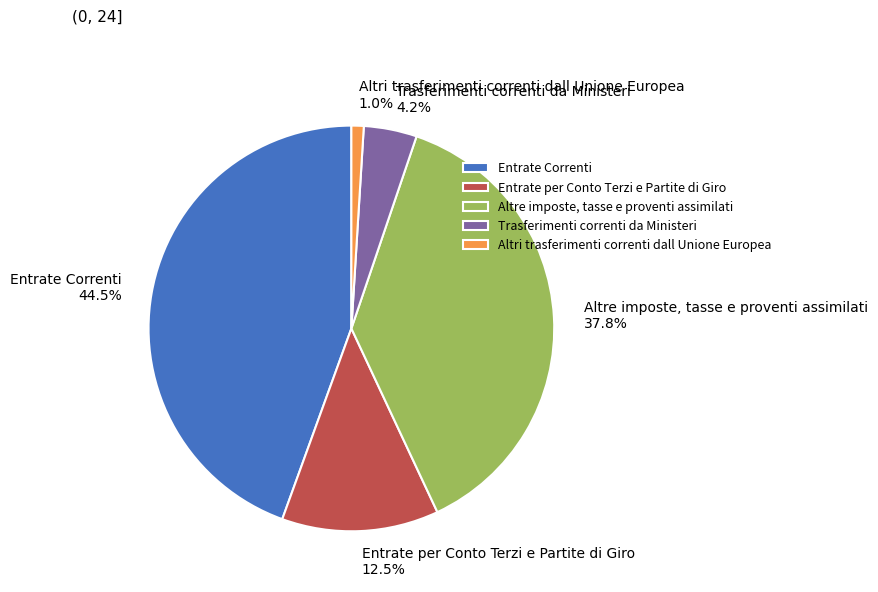

How many slices are in this pie chart?

5